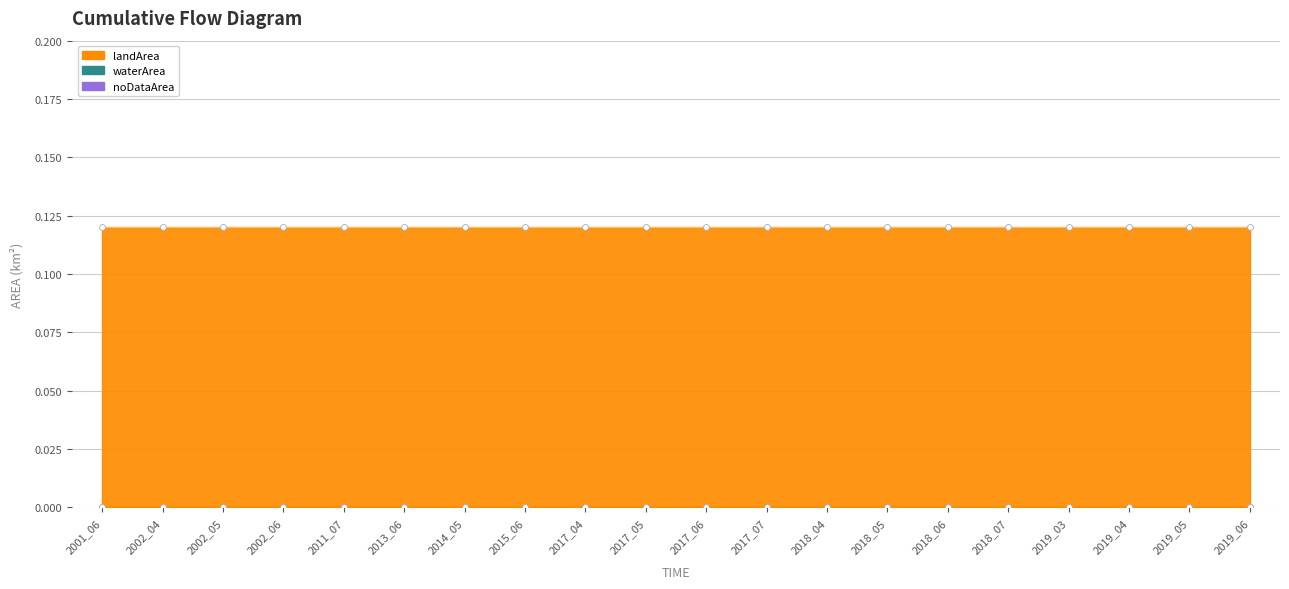

Which series has the largest total across all categories?

landArea